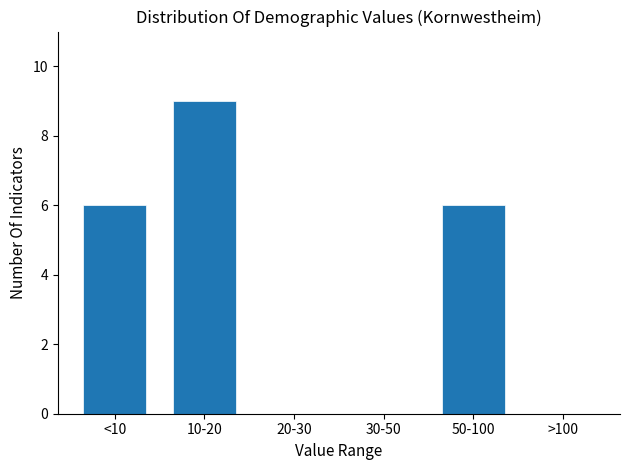

Reading right to left, what are all the values shown in this chart?

>100=0	50-100=6	30-50=0	20-30=0	10-20=9	<10=6